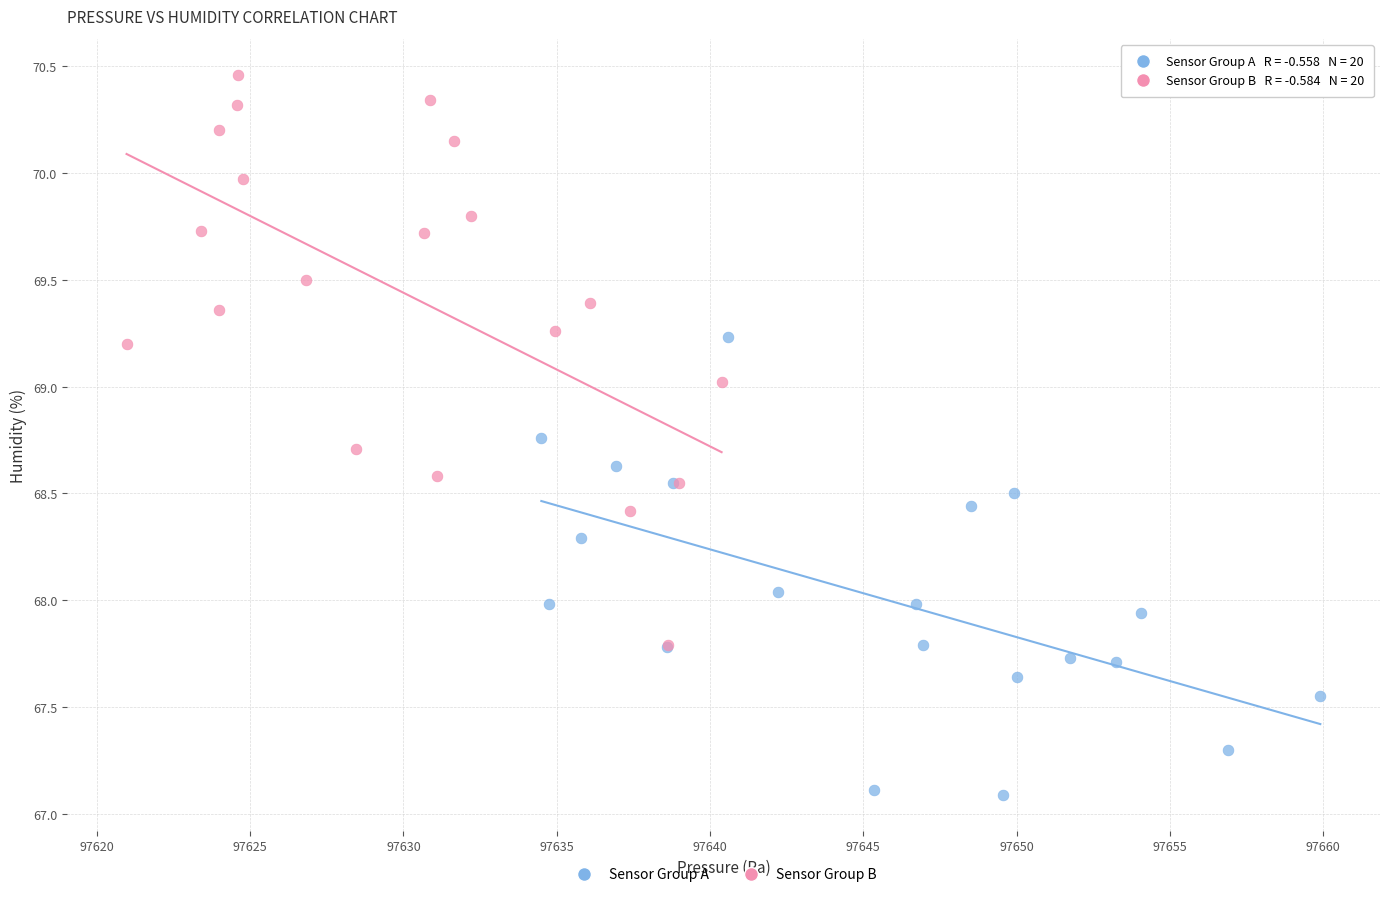

Which series has the largest Y range (max minus min)?

Sensor Group B